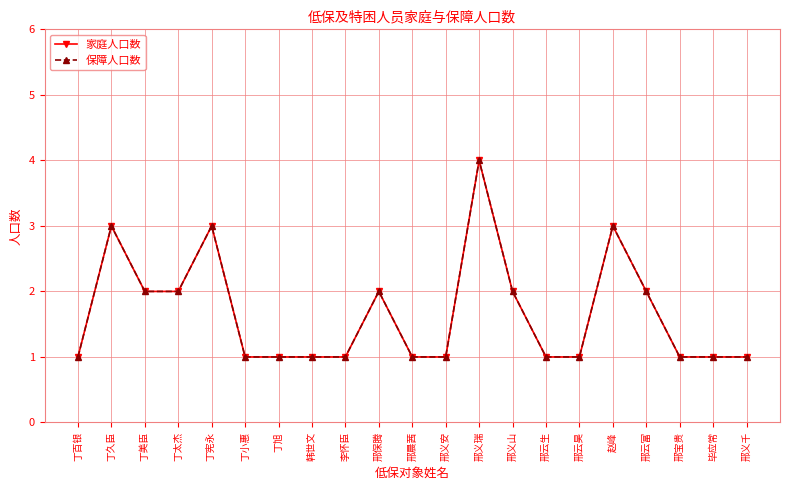

At which category does 保障人口数 reach its first local peak?

丁久臣